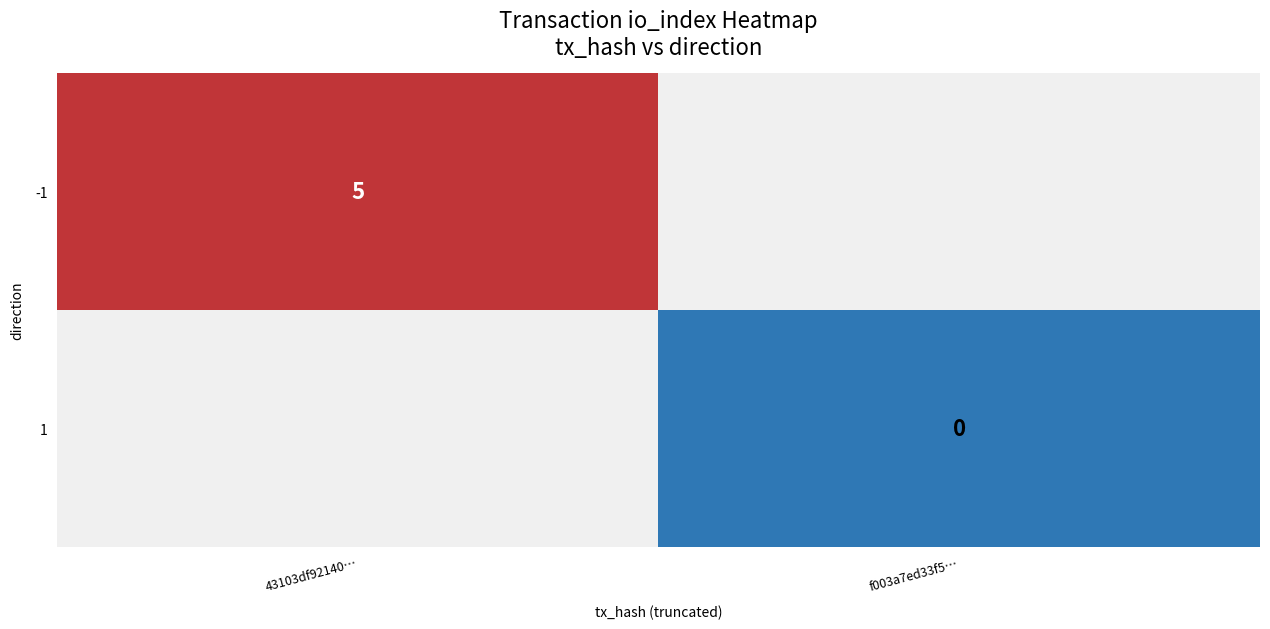

The value of -1 at 43103df92140… is 1. True or false?

False